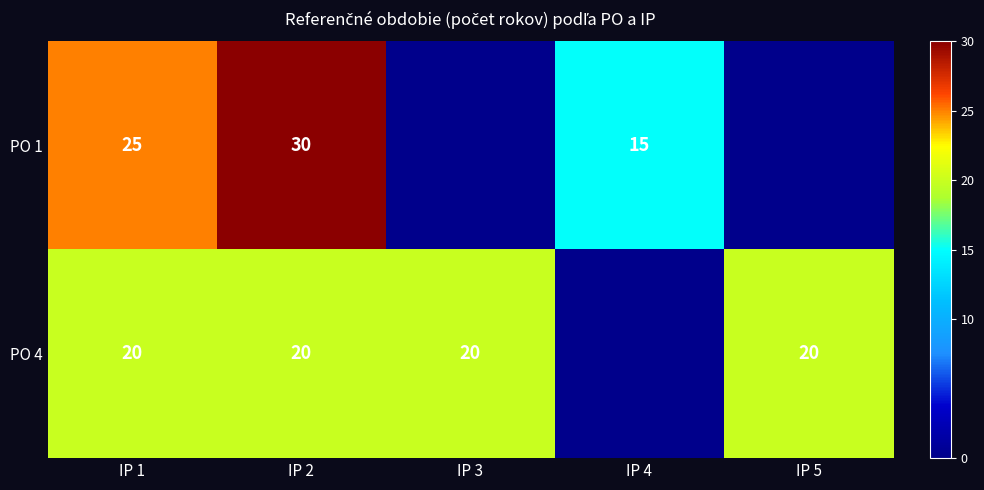

Which category has the lowest value in the PO 4 series?

IP 1